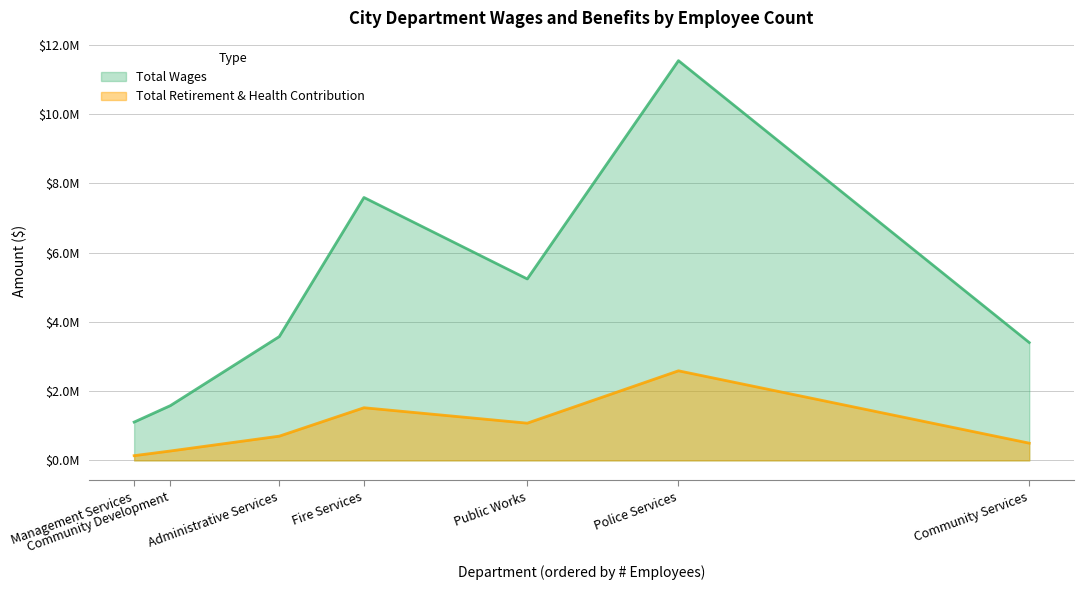

Reading left to right, transcribe all the data shown in this chart.

Total Wages: Police Services=11539883	Fire Services=7589594	Public Works=5238080	Administrative Services=3574476	Community Services=3402421	Community Development=1581943	Management Services=1105901
Total Retirement & Health Contribution: Police Services=2586473	Fire Services=1519985	Public Works=1074790	Administrative Services=699892	Community Services=497569	Community Development=271642	Management Services=136356